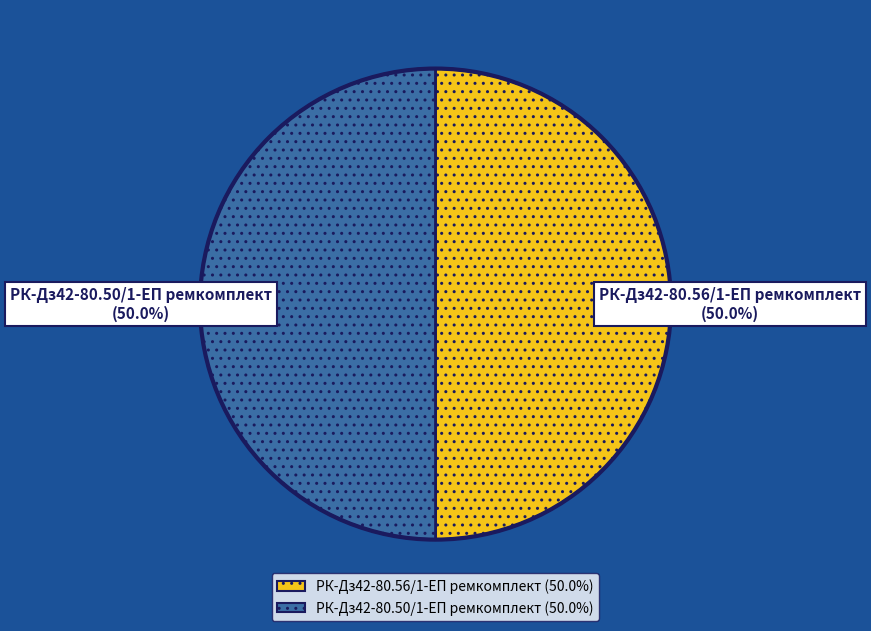

What is the total percentage of РК-Дз42-80.56/1-ЕП ремкомплект and РК-Дз42-80.50/1-ЕП ремкомплект?

100.0%